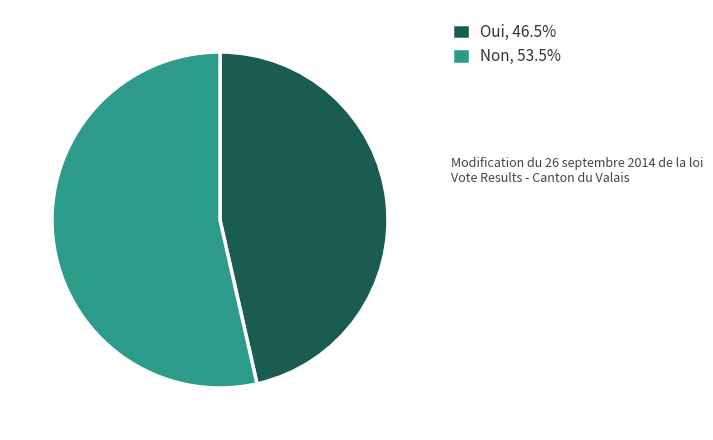

Do Oui, 46.5% and Non, 53.5% together represent more than half of the pie?

Yes